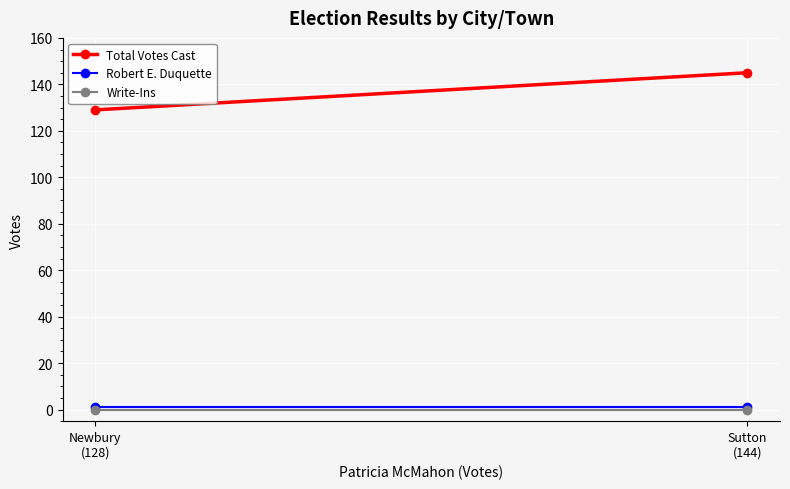

At which label is Total Votes Cast closest to 137?

Newbury
(128)